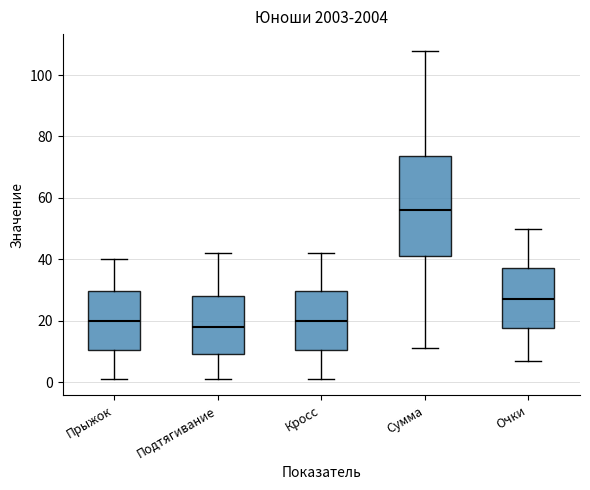

Reading left to right, read every box against the y-axis: the position of its median line, the range the box covers, and the ends of its whiskers. The values are not printed on the chart, so give them approximately, as read against the axis.

Прыжок: median 20, box 10 to 30, whiskers 2 to 40
Подтягивание: median 18, box 10 to 28, whiskers 2 to 42
Кросс: median 20, box 10 to 30, whiskers 2 to 42
Сумма: median 56, box 42 to 74, whiskers 12 to 108
Очки: median 28, box 18 to 38, whiskers 8 to 50